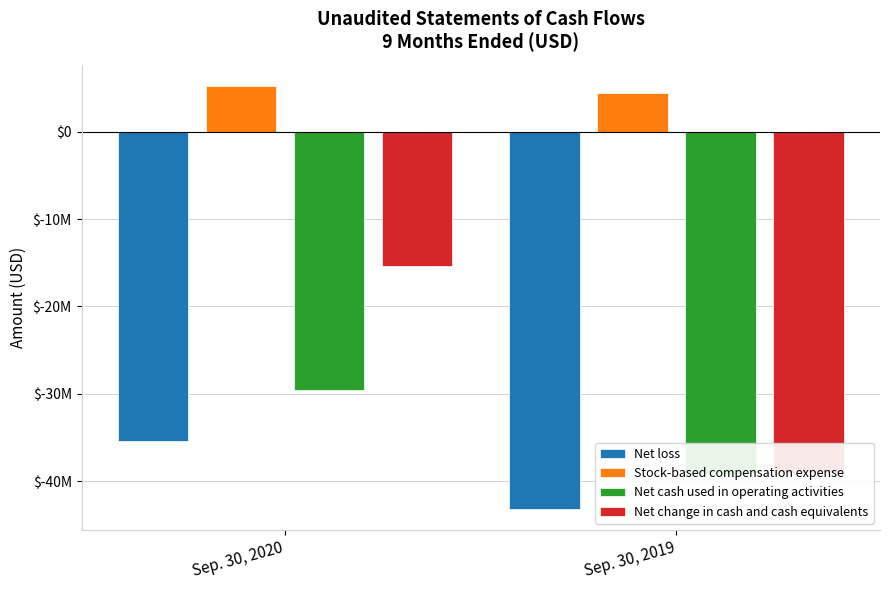

What are all the series names shown in the legend?

Net loss, Stock-based compensation expense, Net cash used in operating activities, Net change in cash and cash equivalents